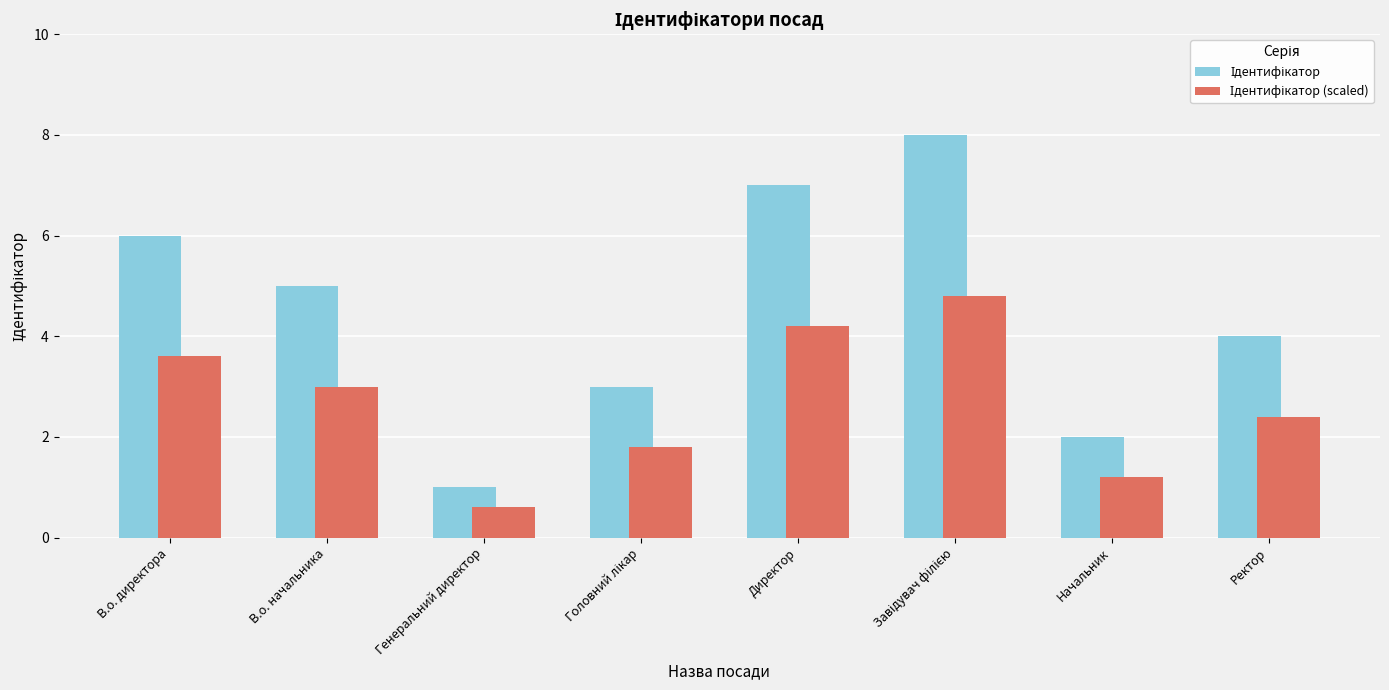

What position from the left is Начальник?

7